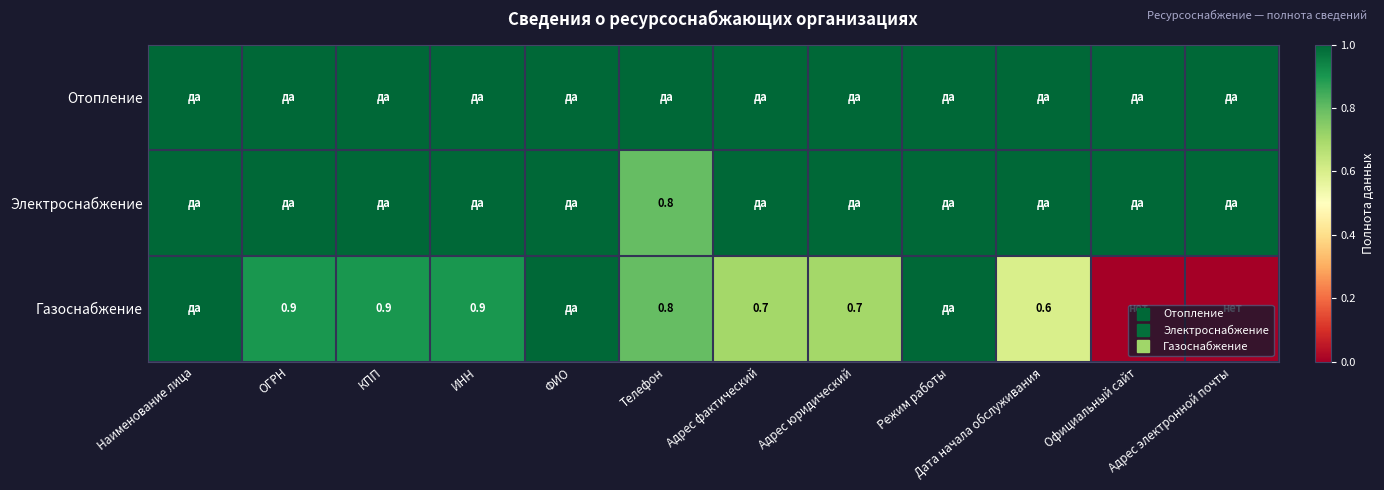

How many categories are shown in the chart?

12